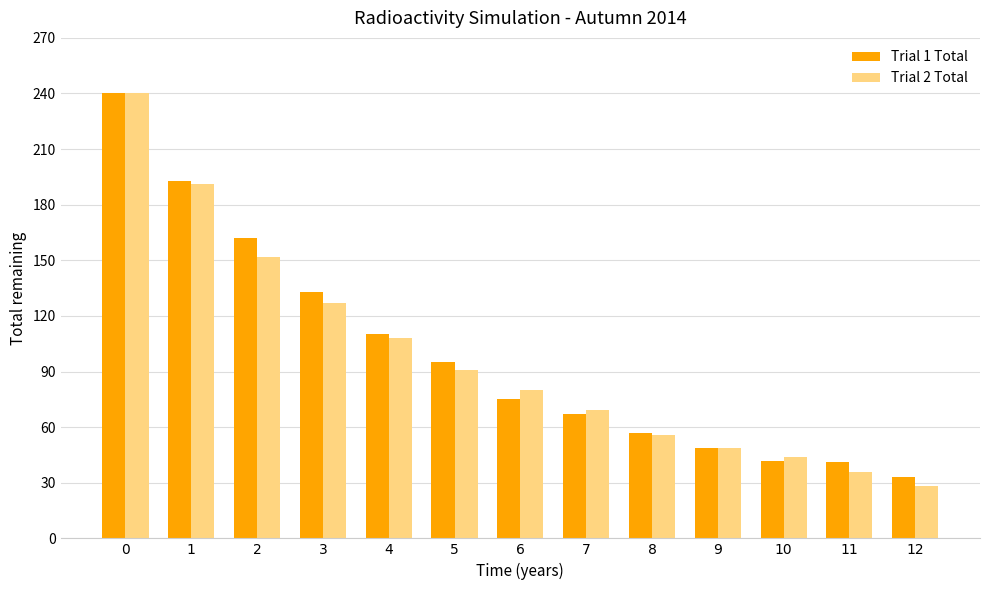

Is it true that Trial 2 Total equals 49 at 9?

True